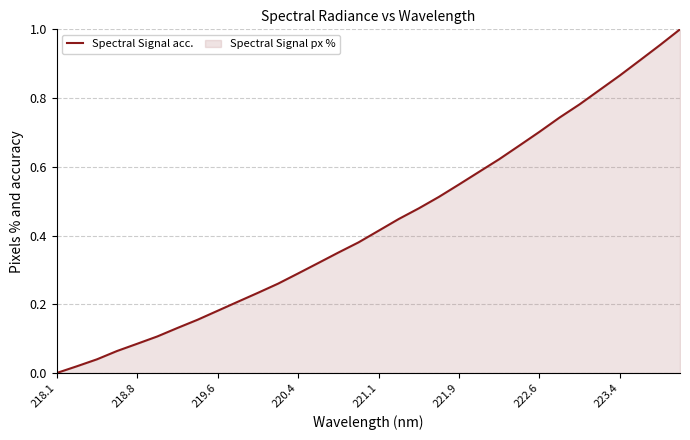

The value at 221.9 is 0.2. True or false?

False